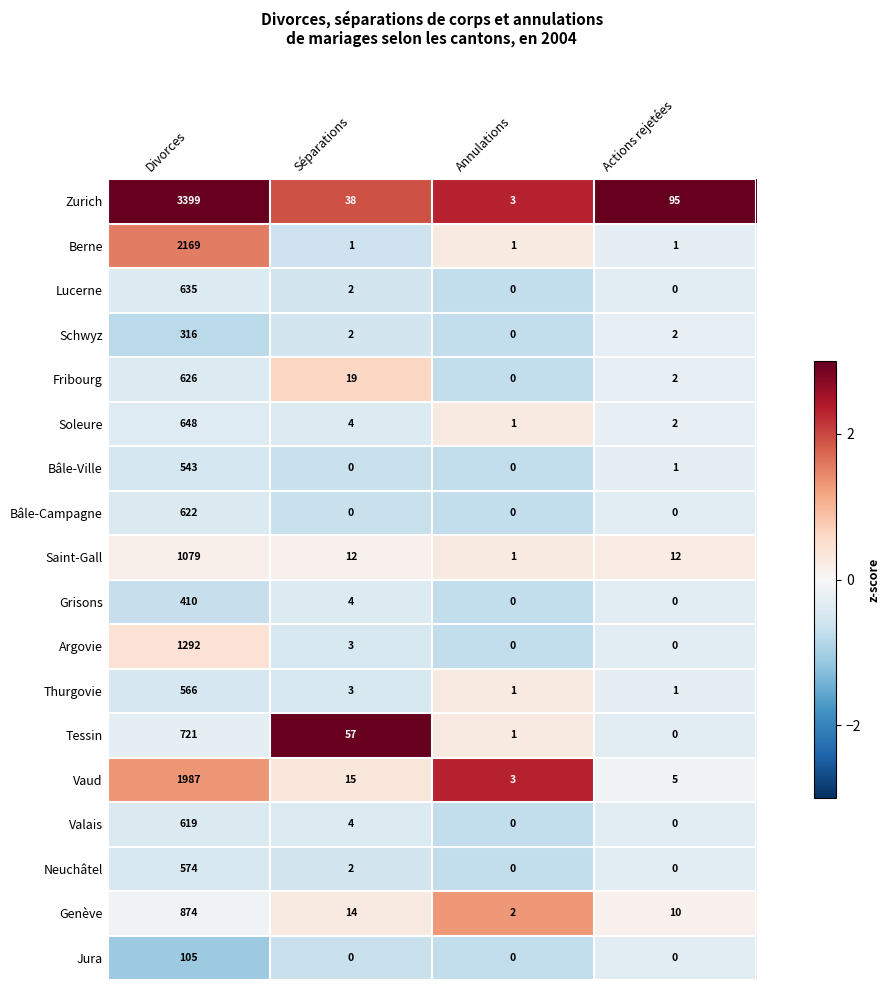

At which label is Bâle-Ville closest to 271?

Actions rejetées